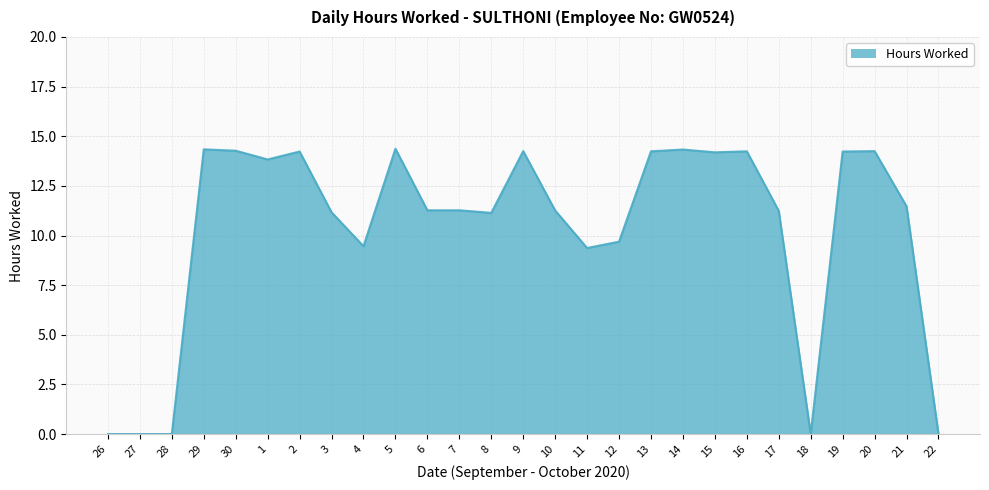

What is the difference between the maximum and minimum values?

14.4